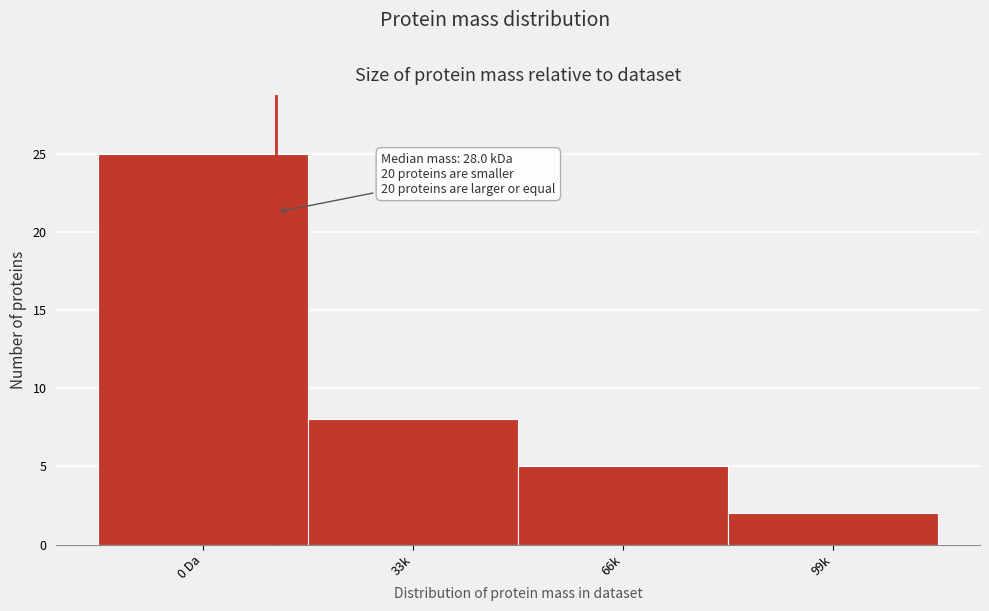

Reading left to right, list all the values displayed in this chart.

25	8	5	2